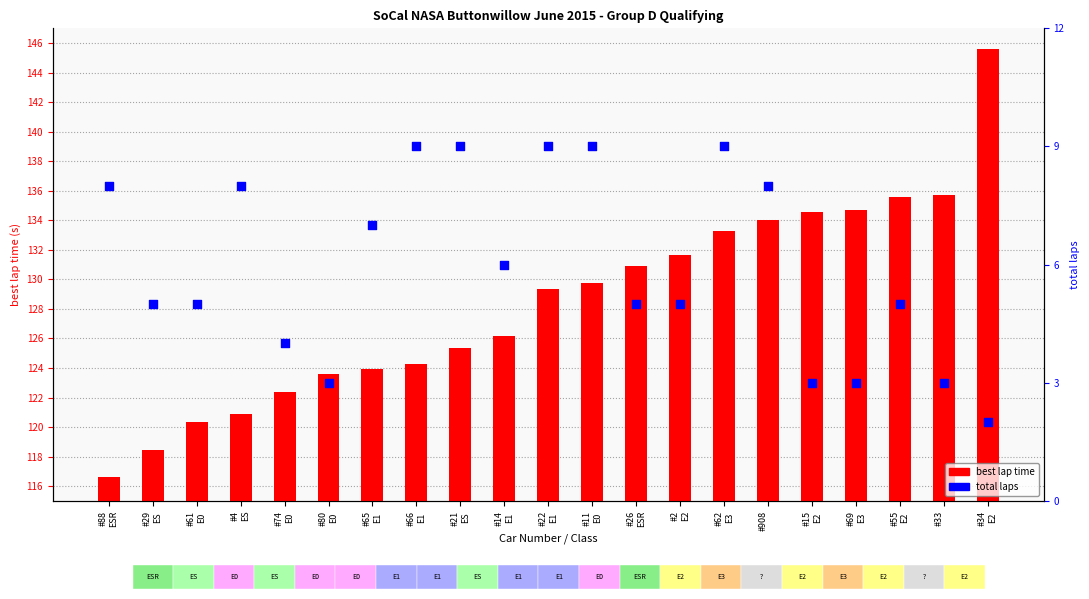

Which series has the widest spread of Y values?

best lap time